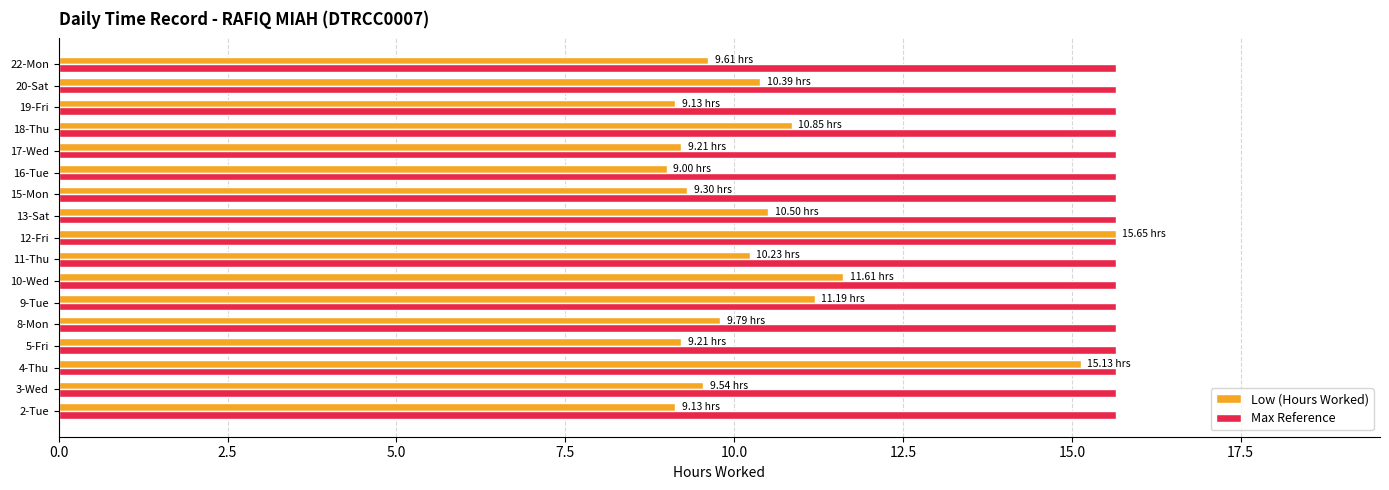

Which series has the largest range (max minus min)?

Low (Hours Worked)